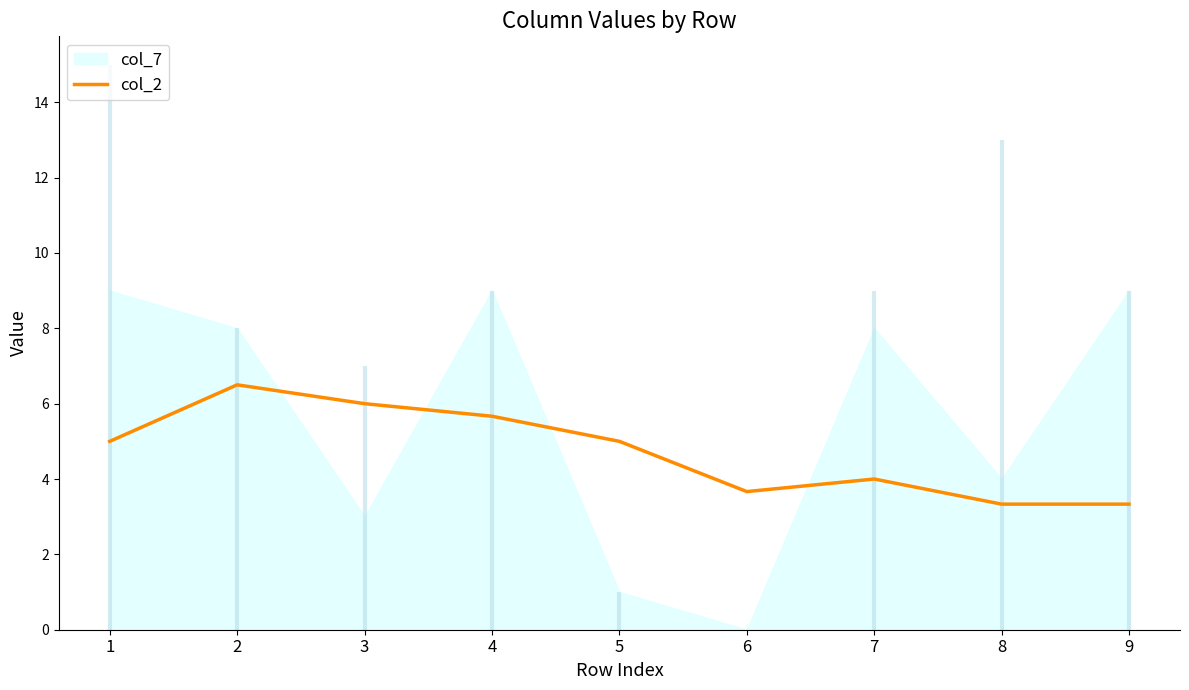

Approximately how many times larger is the value at 5 compared to 4?

0.9